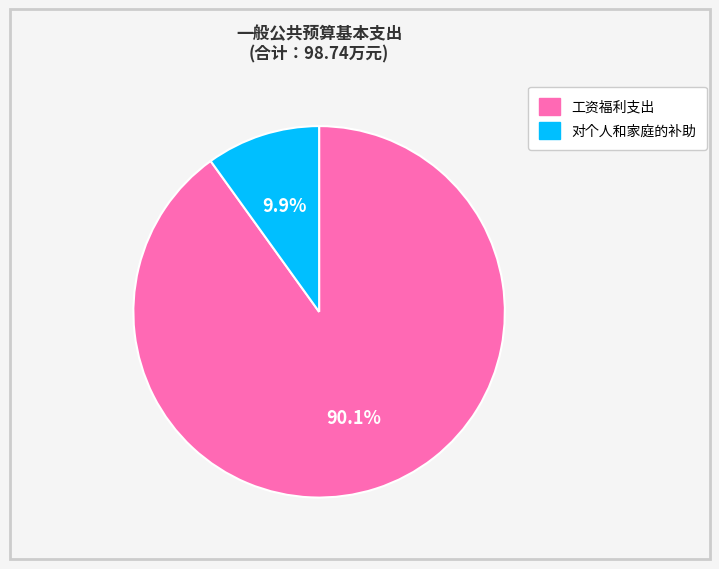

How many segments does this pie chart have?

2